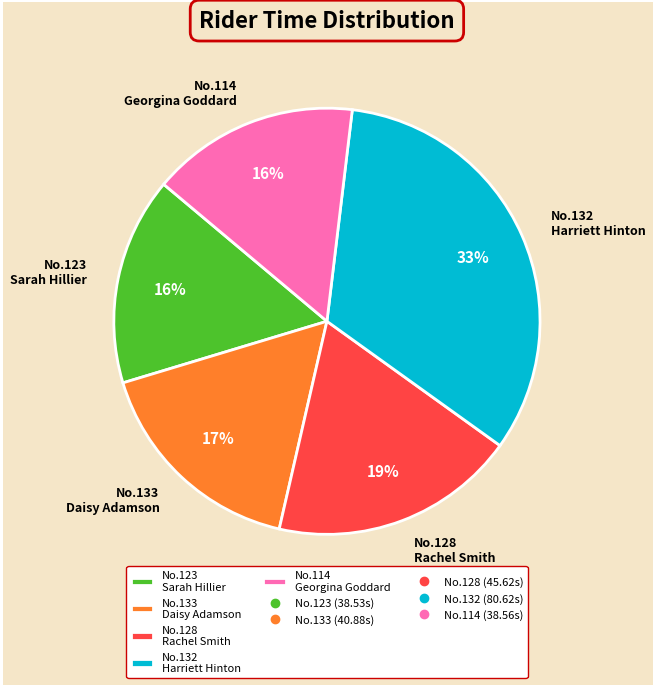

Between No.128 Rachel Smith and No.123 Sarah Hillier, which is larger?

No.128 Rachel Smith